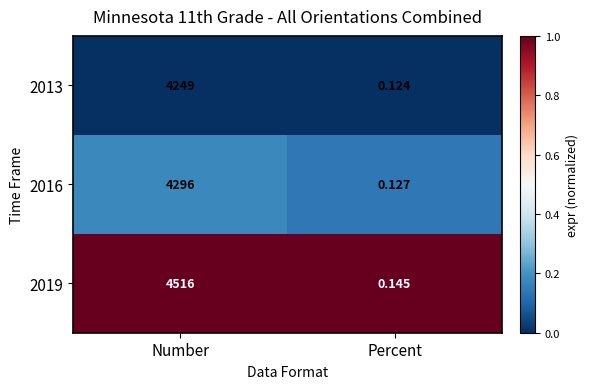

Which category has the highest value across all series?

Number